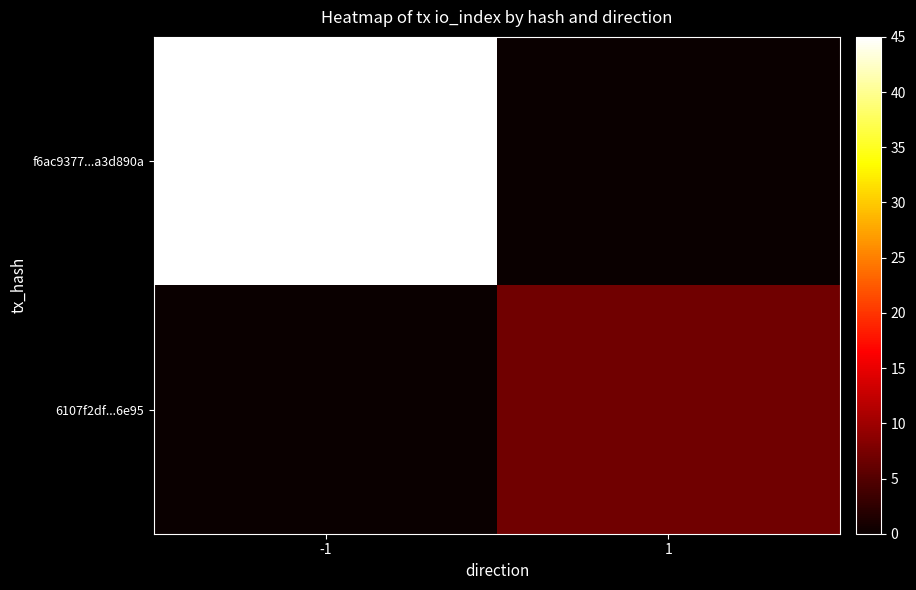

What is the maximum value shown in the chart?

45